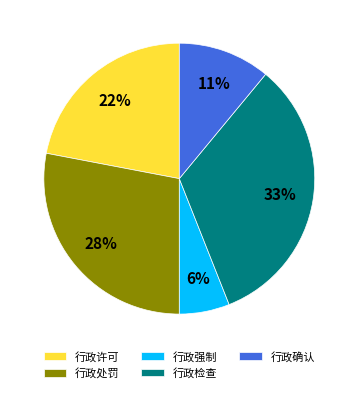

What percentage is the 行政检查 slice, to the nearest percent?

33%